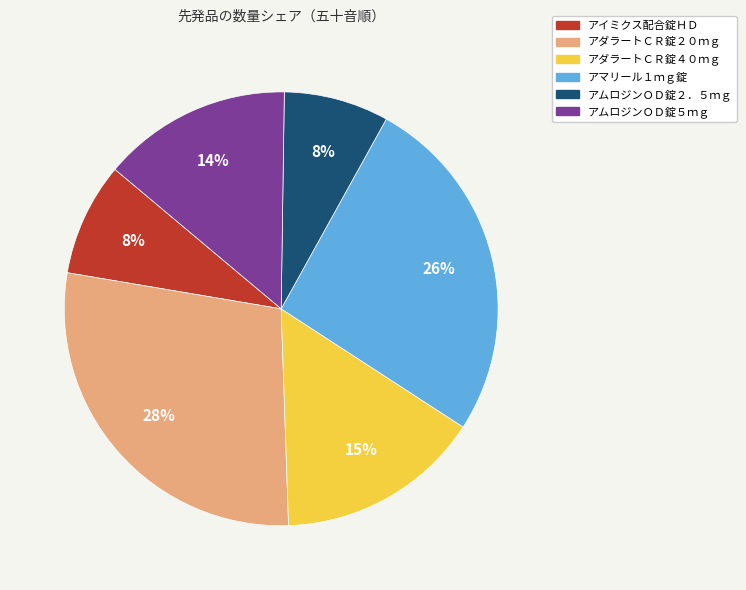

What is the ratio of the value at アイミクス配合錠ＨＤ to the value at アダラートＣＲ錠２０ｍｇ?

0.3